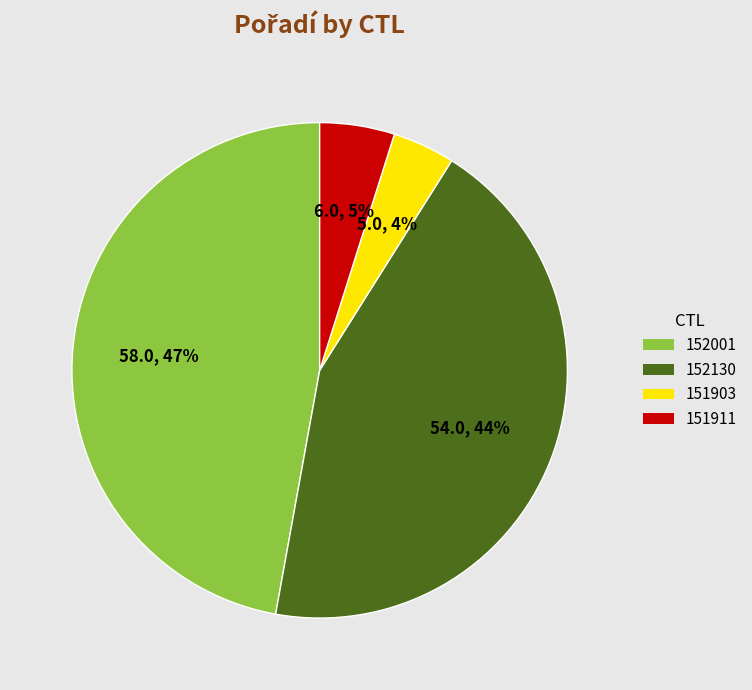

Do 151911 and 151903 together represent more than half of the pie?

No